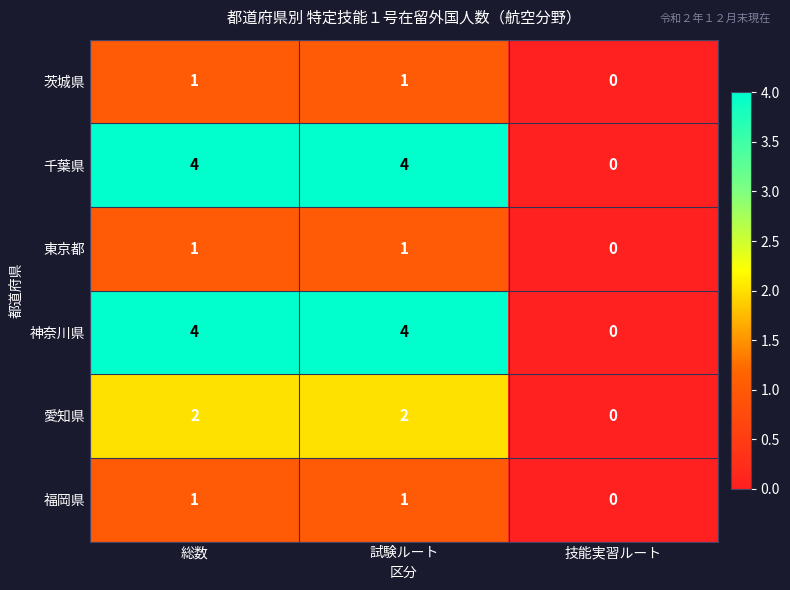

What is the difference between the highest and lowest values at 試験ルート?

3